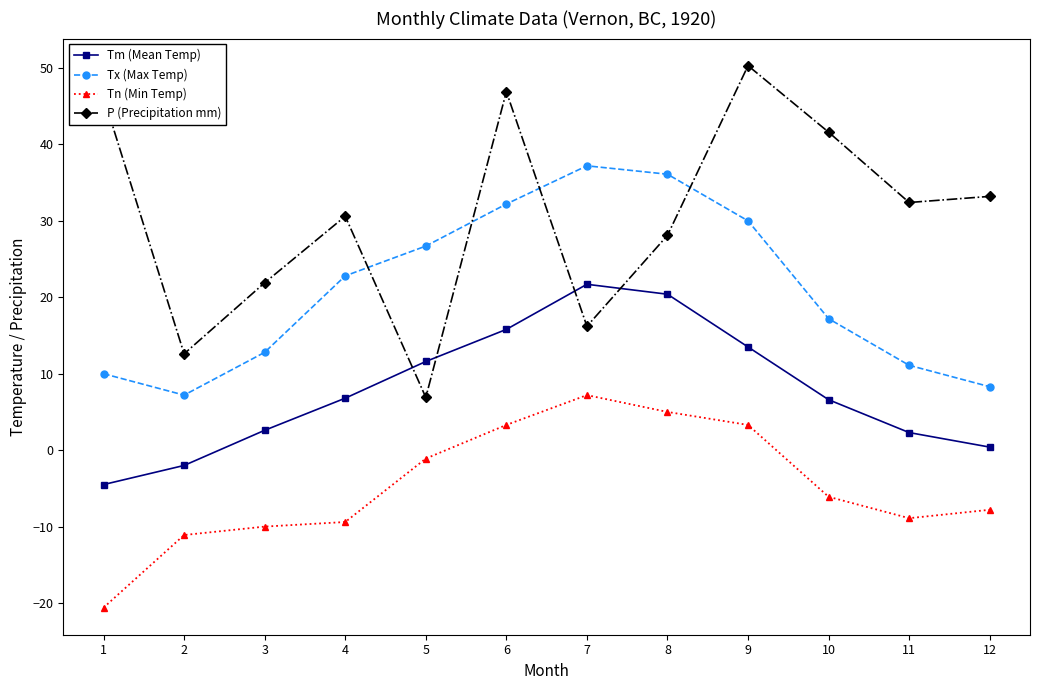

Which series has the widest spread of values?

P (Precipitation mm)